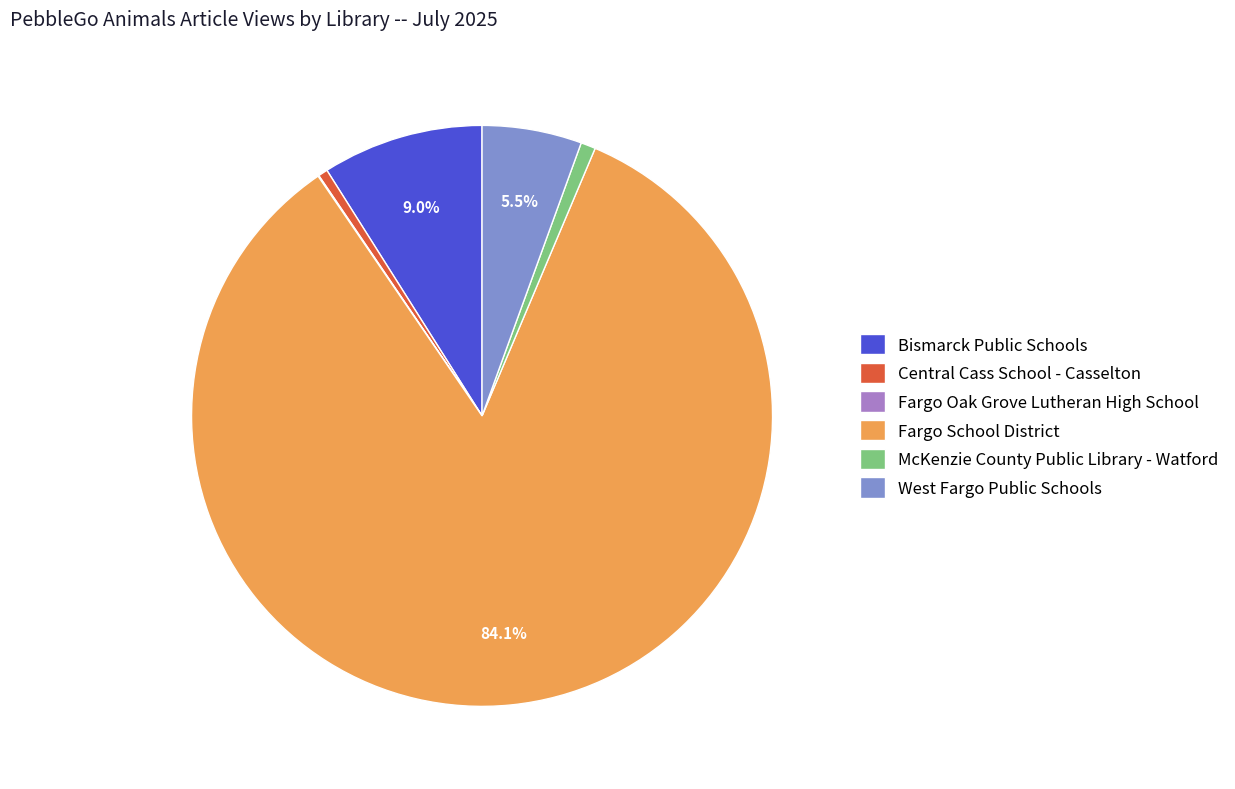

The McKenzie County Public Library - Watford slice represents 11% of the pie. True or false?

False